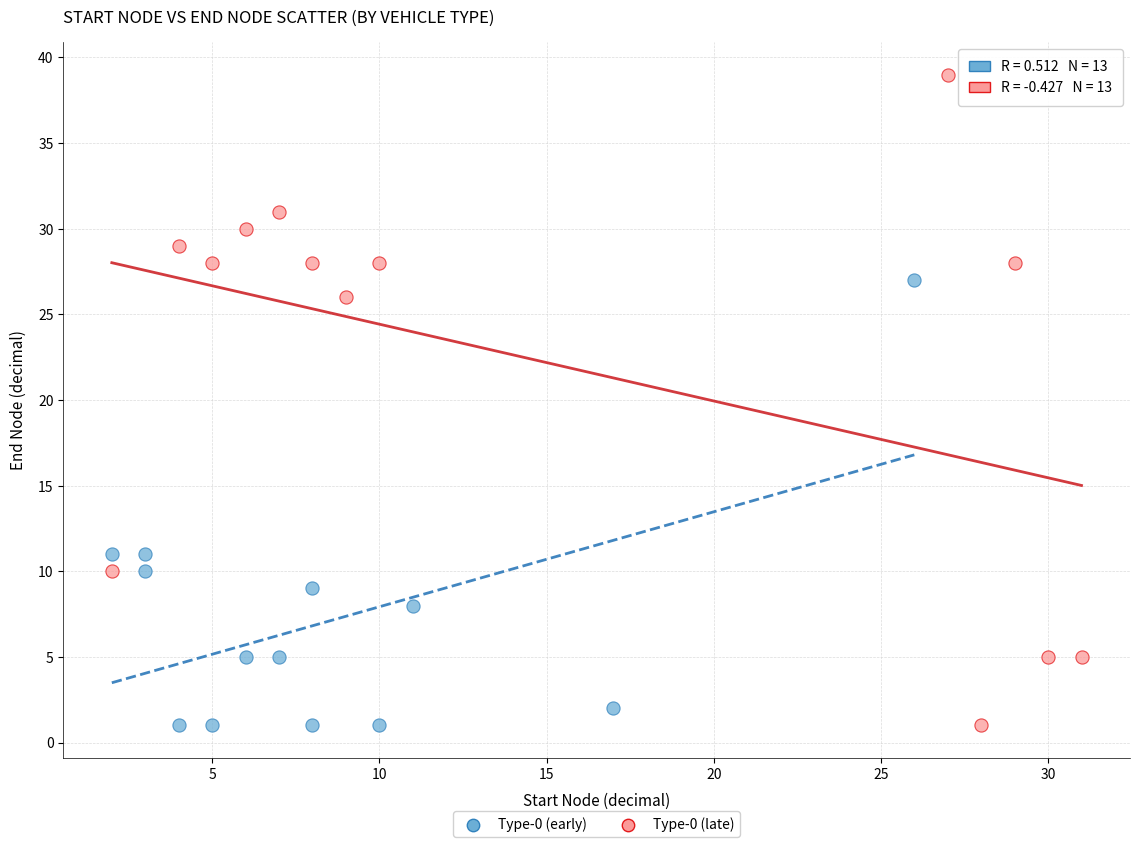

What are all the series names shown in the legend?

Type-0 (early), Type-0 (late)